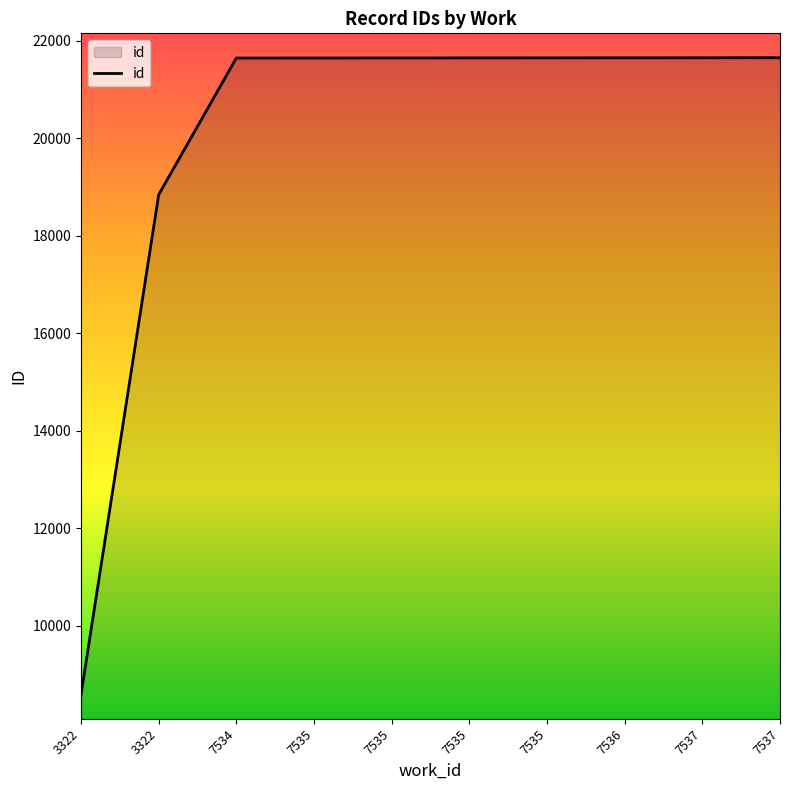

Does the chart have visible grid lines?

No